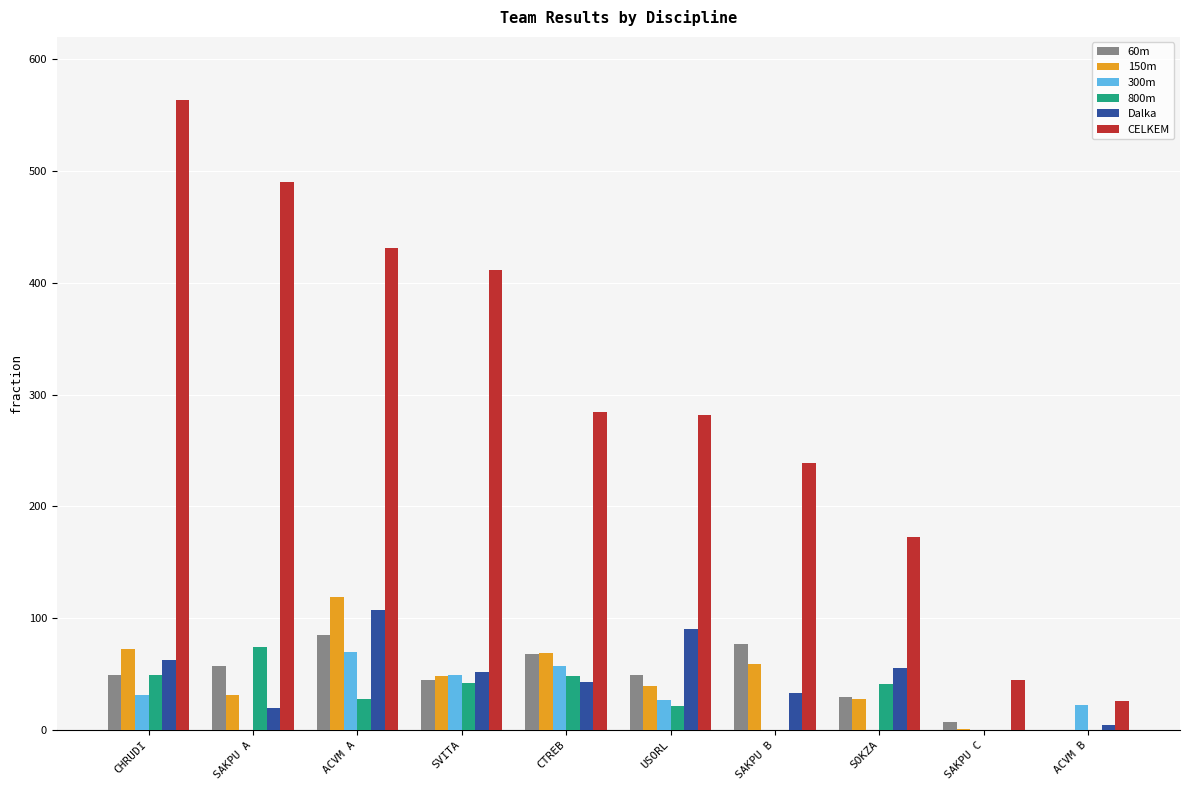

What is the maximum value shown in the chart?

563.5